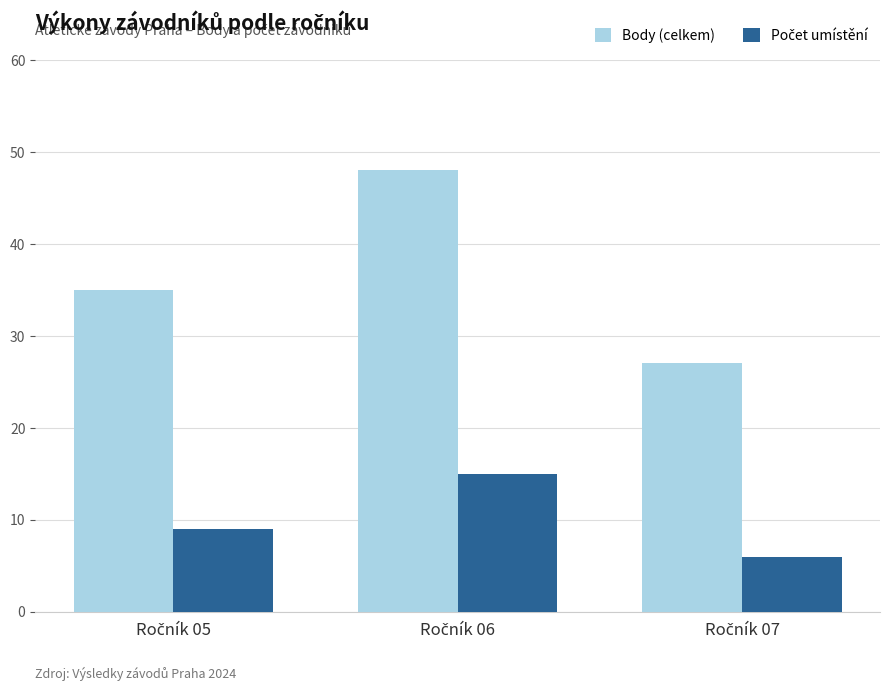

Which series has the largest total across all categories?

Body (celkem)